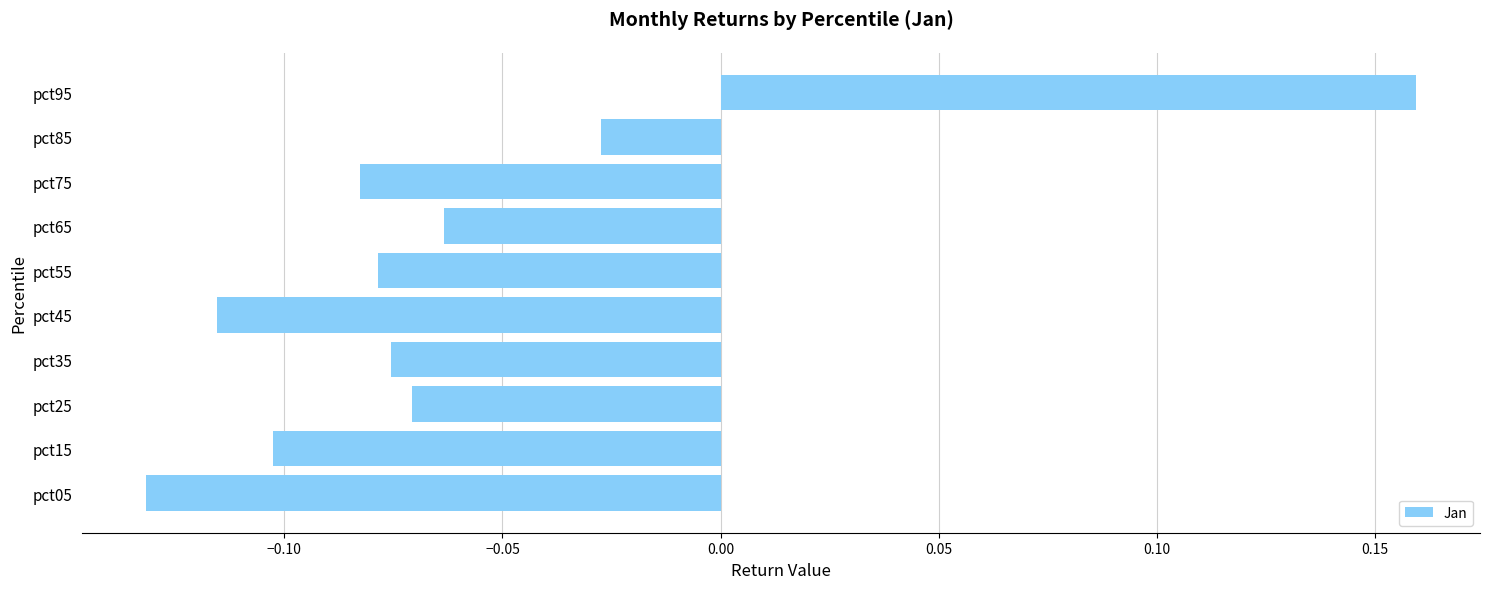

List the labels in order of value, largest first.

pct95, pct85, pct65, pct25, pct35, pct55, pct75, pct15, pct45, pct05